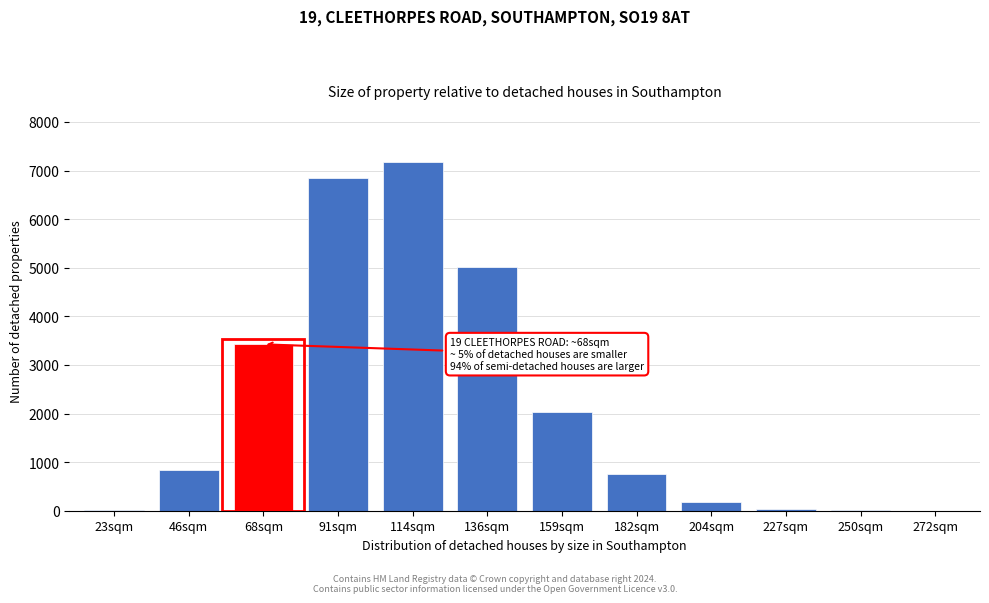

True or false: the data shows 4.8 at 250sqm.

True